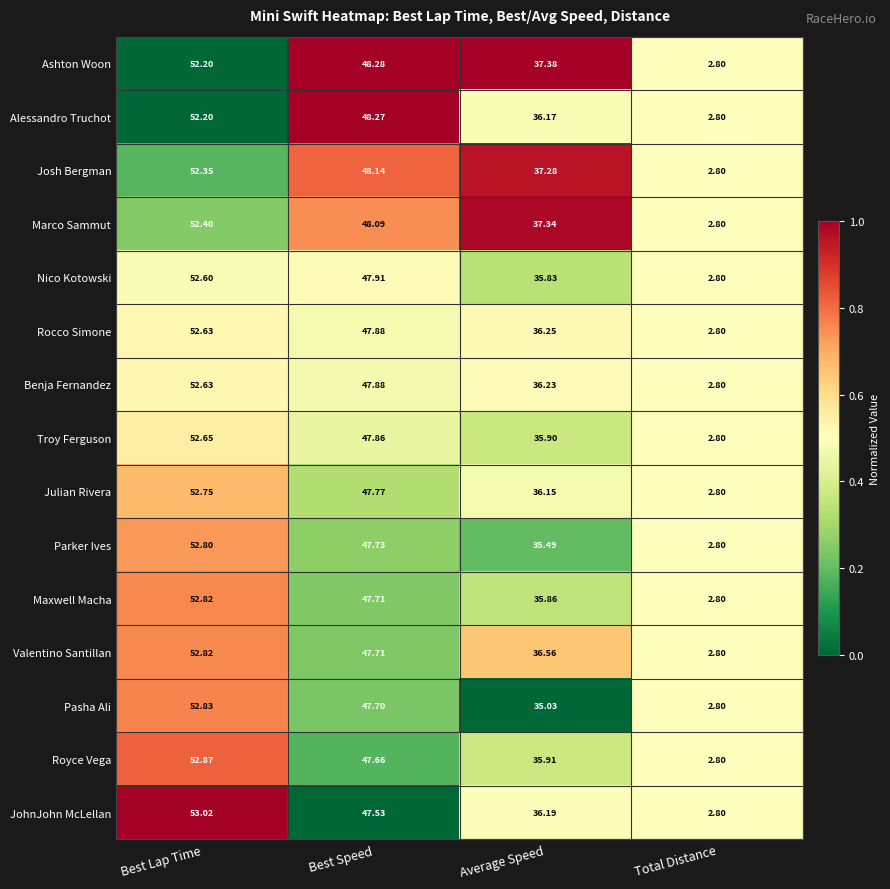

Between Best Speed and Average Speed, which series saw the biggest shift?

Pasha Ali